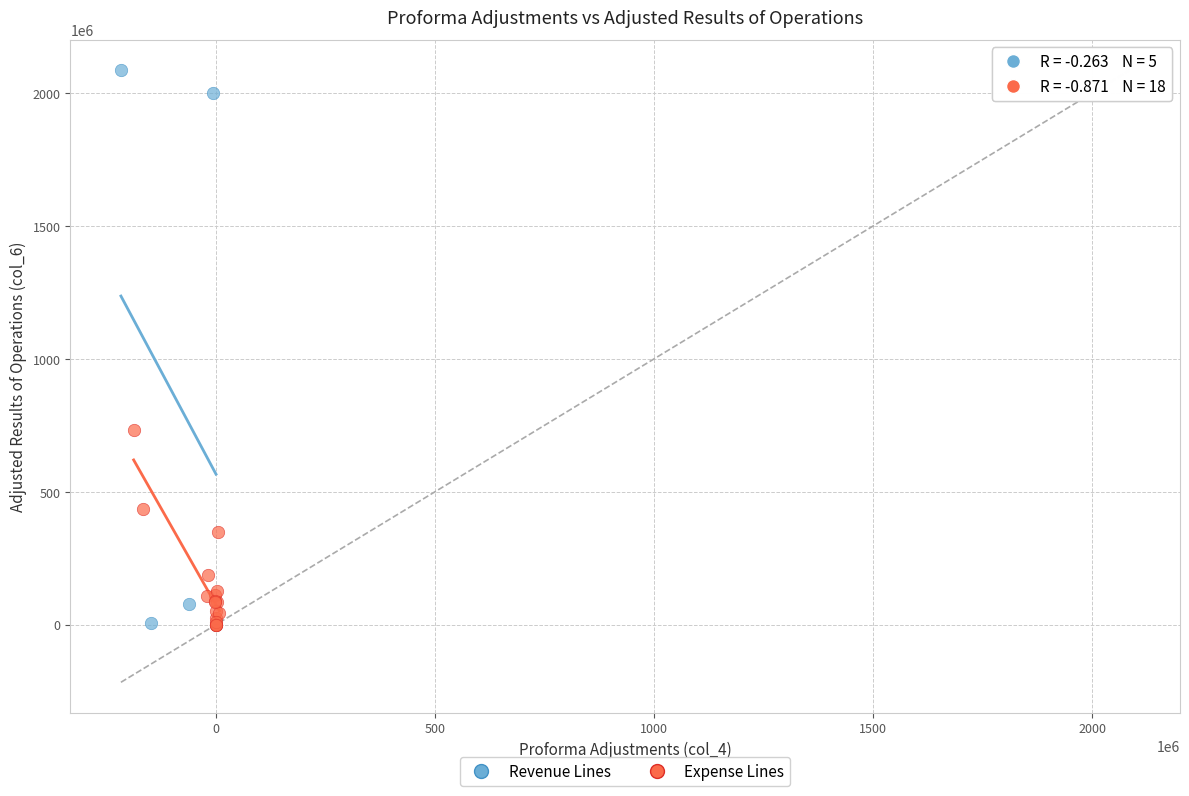

What are all the series names shown in the legend?

Revenue Lines, Expense Lines